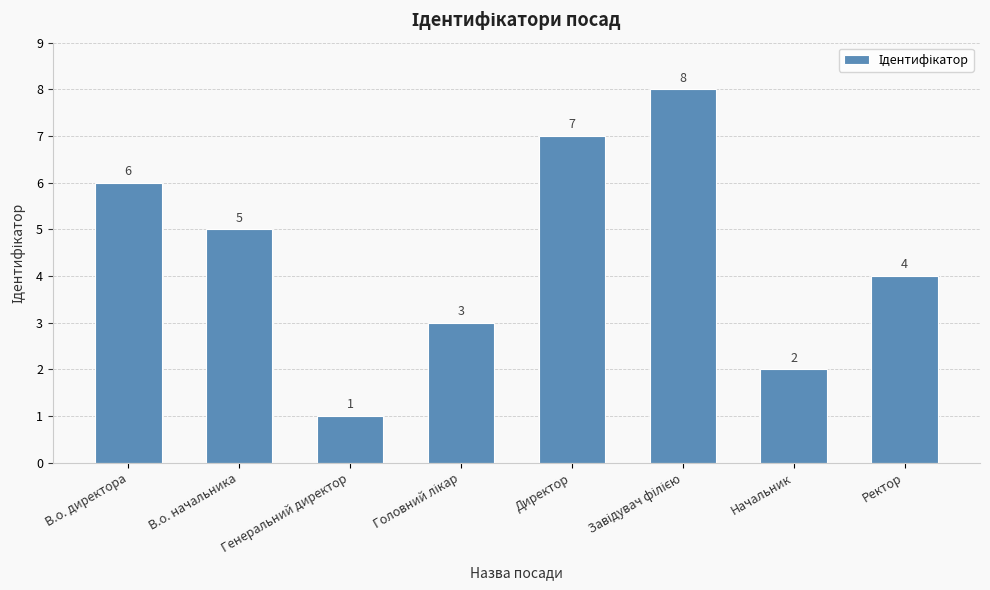

The chart shows a value of 7 at В.о. начальника. True or false?

False